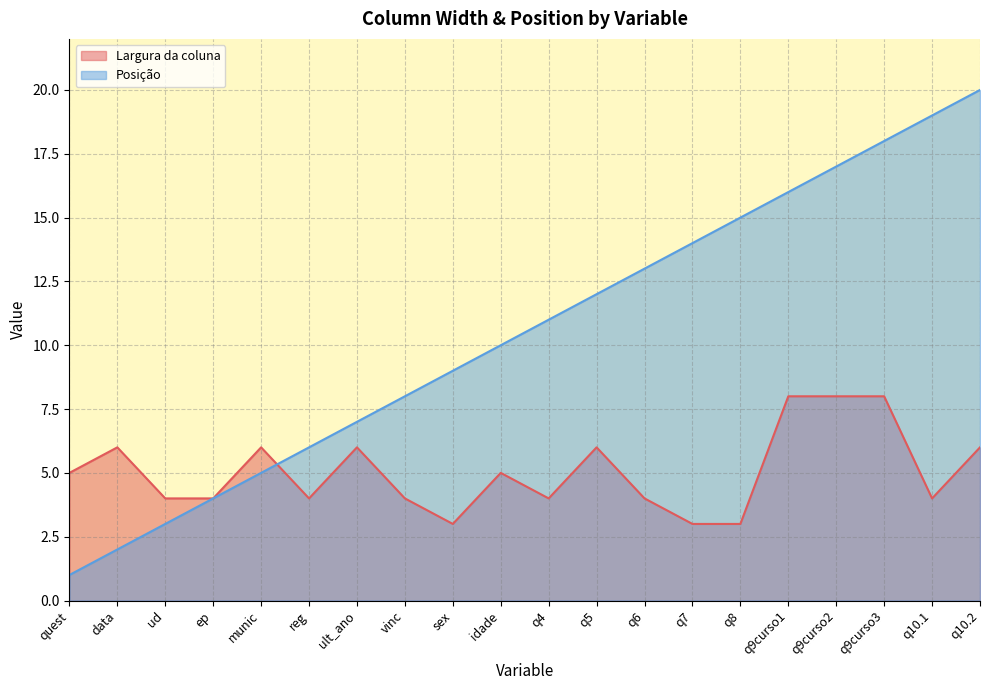

How many values in the Posição series exceed 11?

9